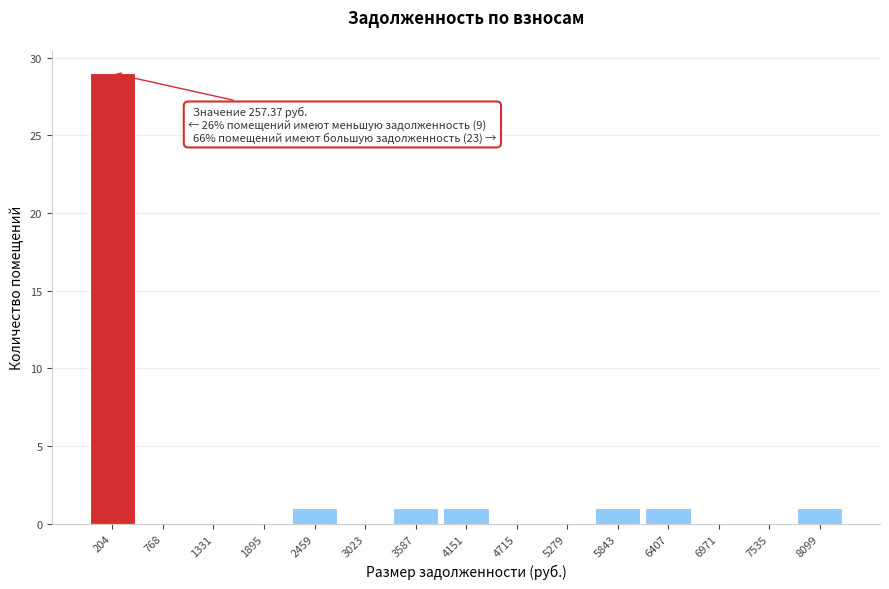

Reading right to left, extract all data points from this chart.

8099=1	7535=0	6971=0	6407=1	5843=1	5279=0	4715=0	4151=1	3587=1	3023=0	2459=1	1895=0	1331=0	768=0	204=29